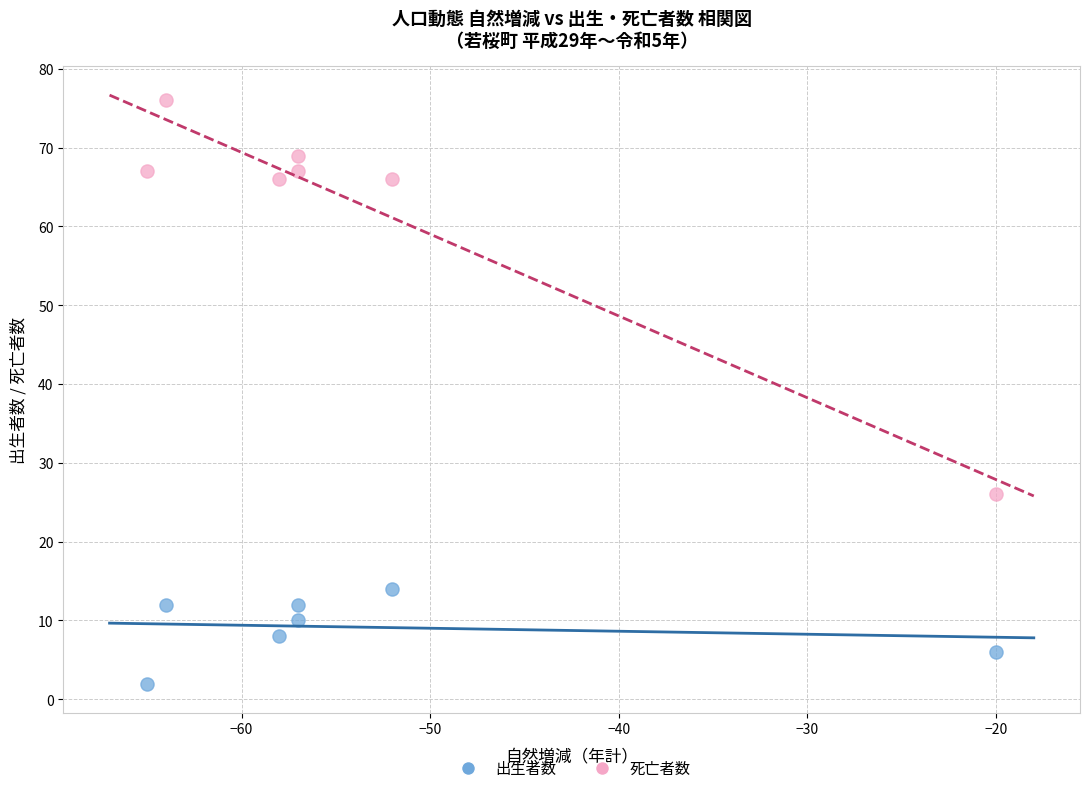

Which series has the largest Y range (max minus min)?

死亡者数